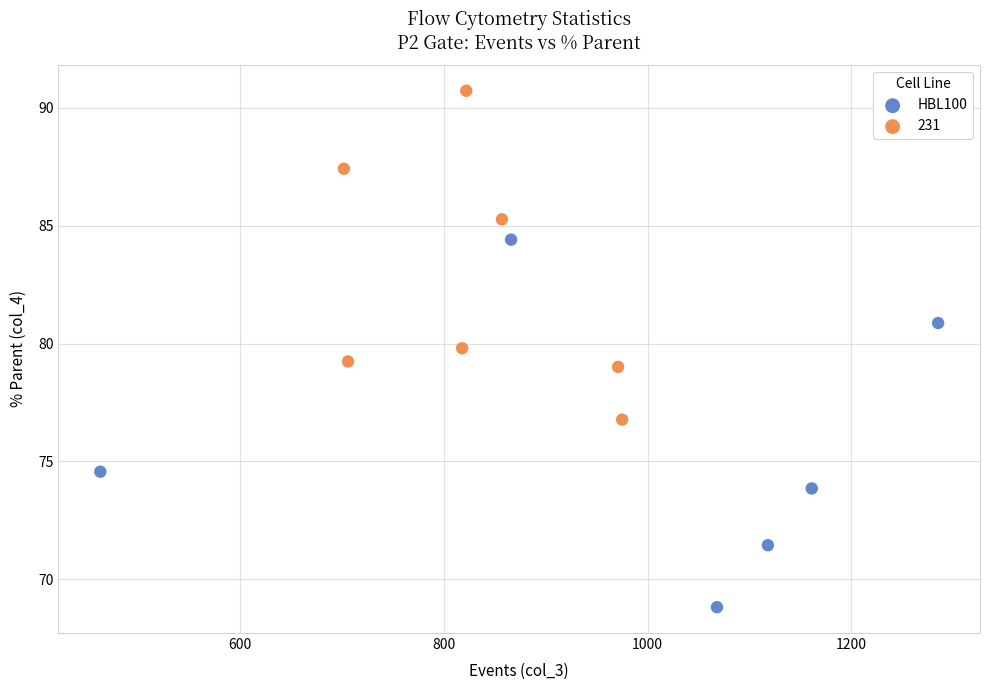

Which series has the widest spread of Y values?

HBL100